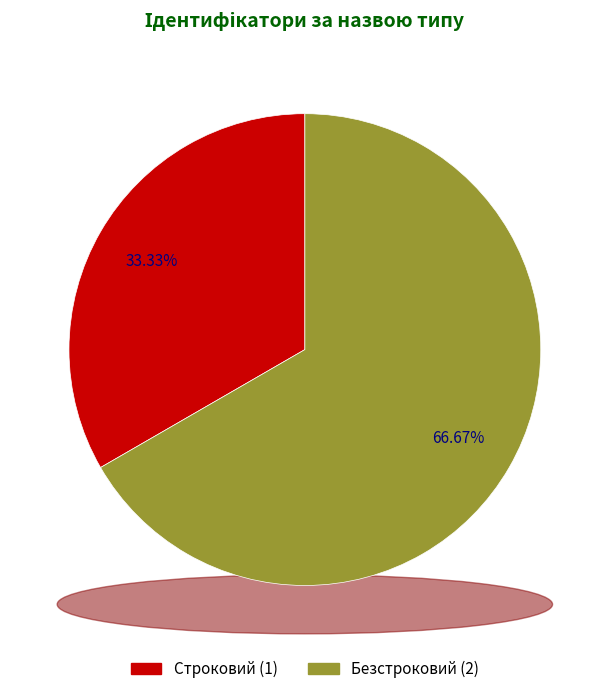

What is the change in value from Строковий to Безстроковий?

+1